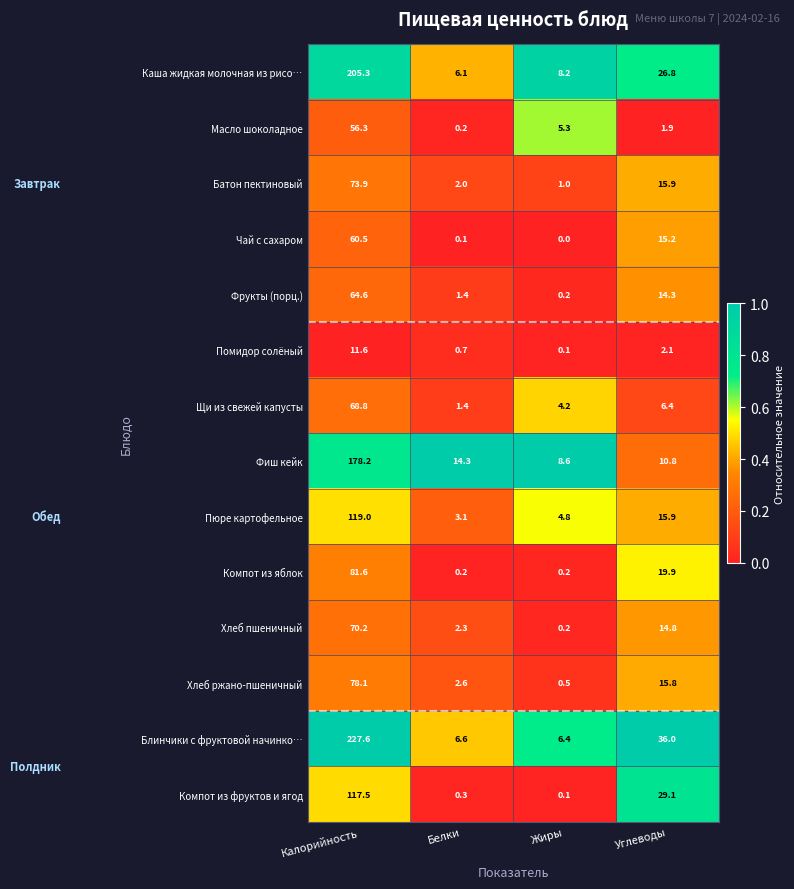

At which label is Помидор солёный closest to 5?

Углеводы